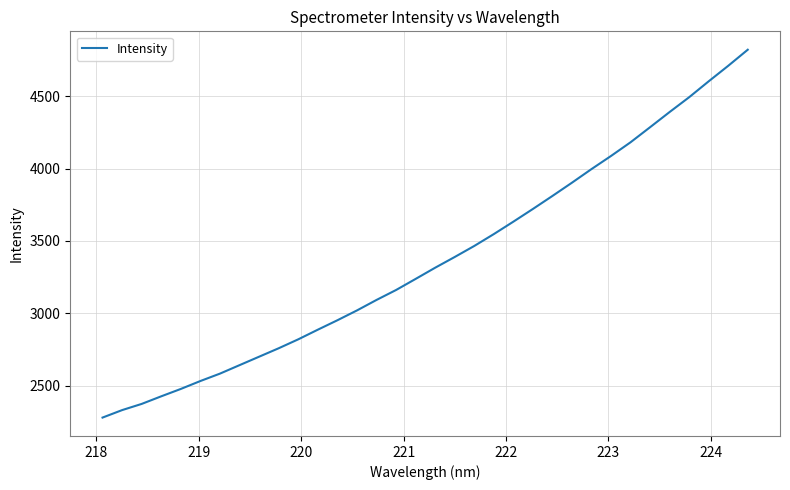

What is the maximum value shown in the chart?

4821.2